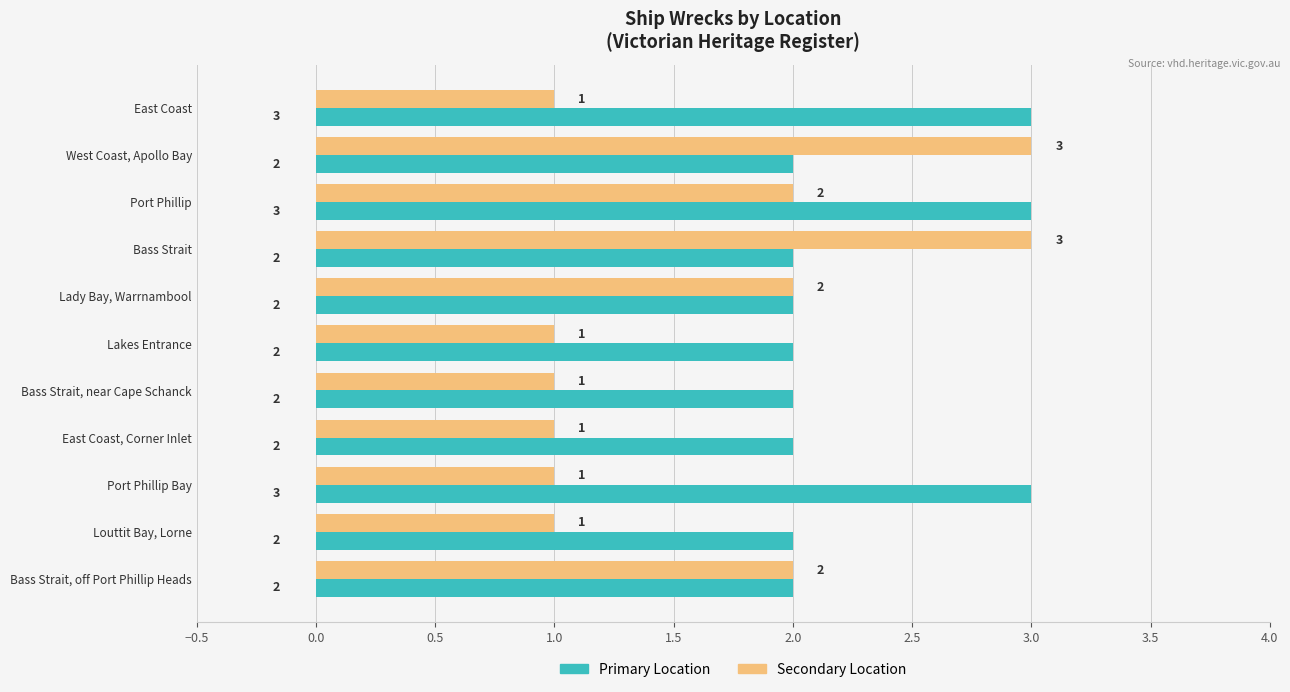

What is the highest value of the Secondary Location series?

3